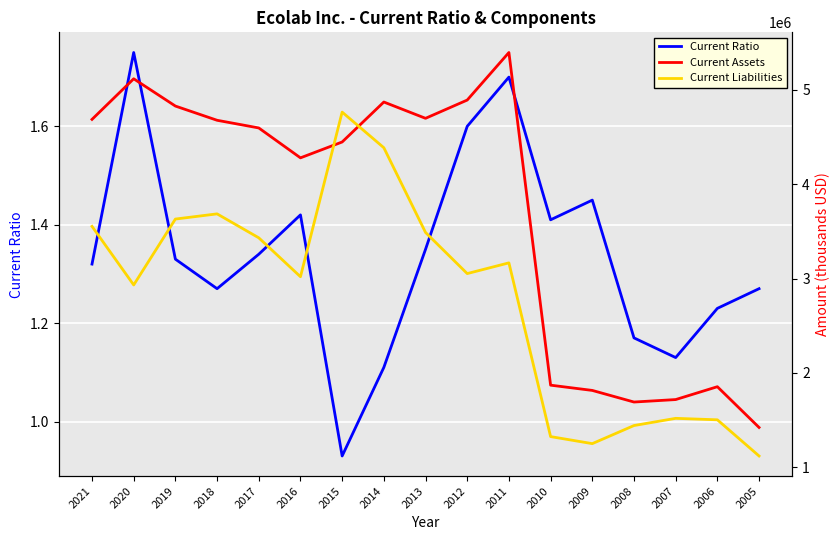

True or false: Current Ratio and Current Assets cross at least once.

False